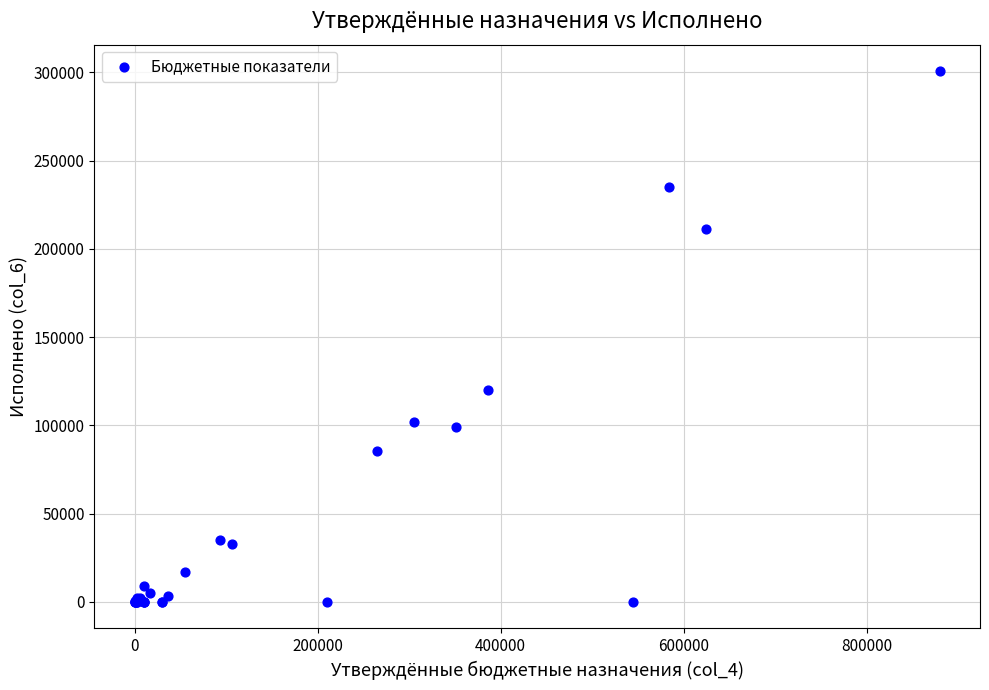

What Y value in the scatter plot is closest to 150300?

119951.8